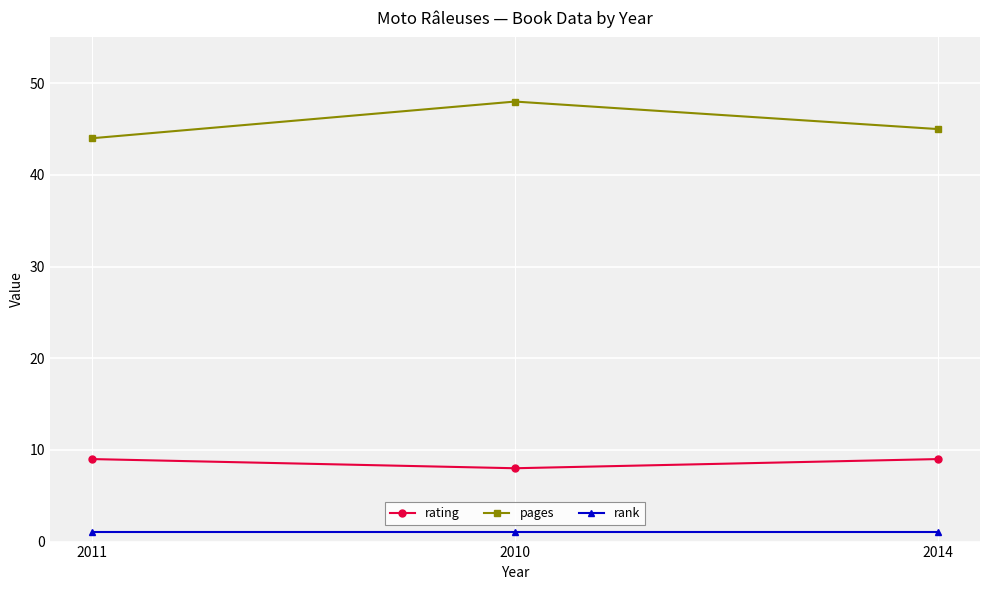

Rank the series at 2010 from lowest to highest value.

rank, rating, pages